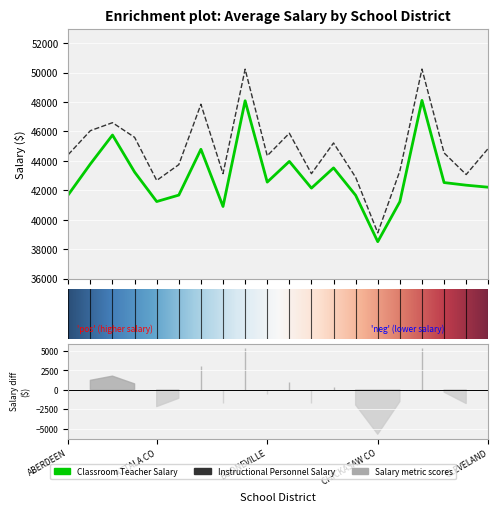

True or false: Average Salary Instructional Personnel has a value of 60937 at BENTON CO.

False